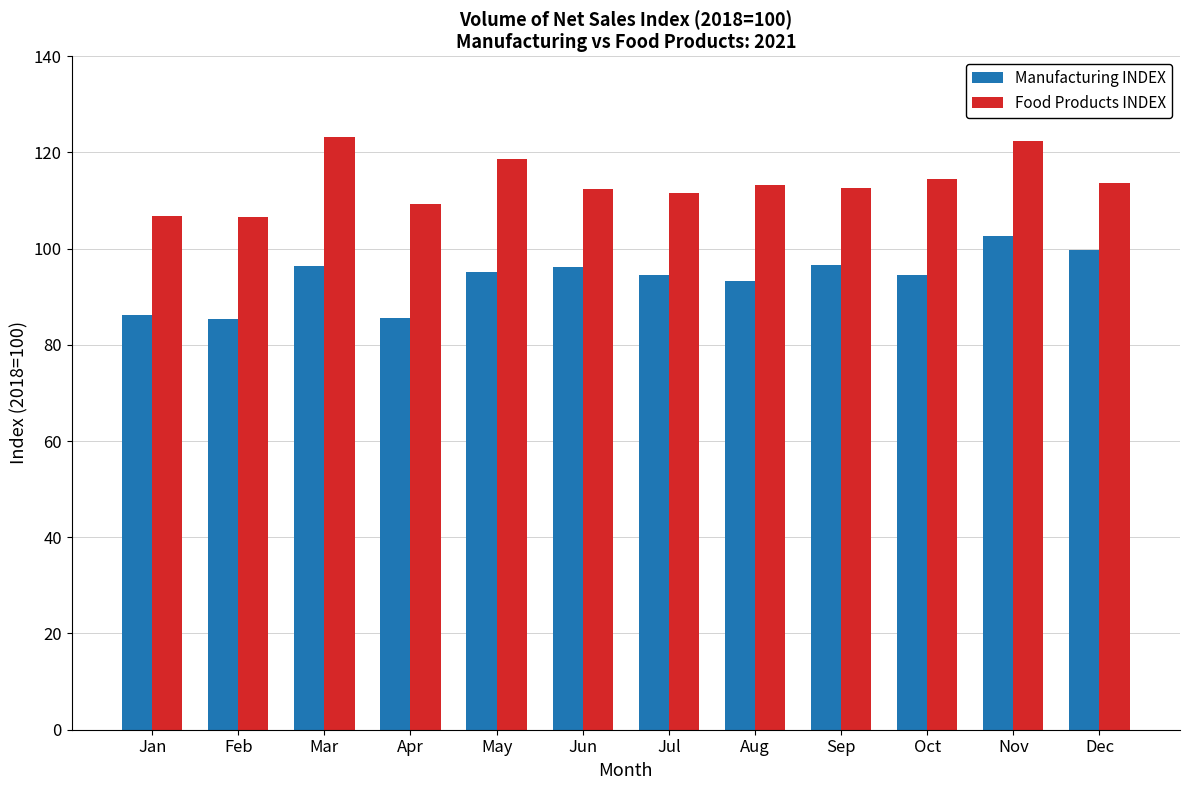

What is the spread (max minus min) of values at May?

23.4